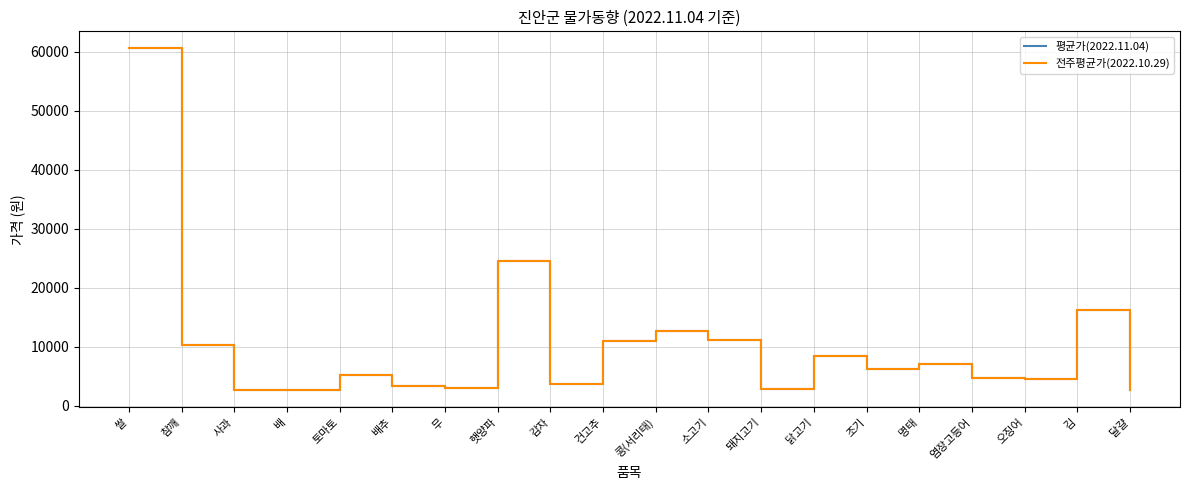

What is the maximum value shown in the chart?

60600